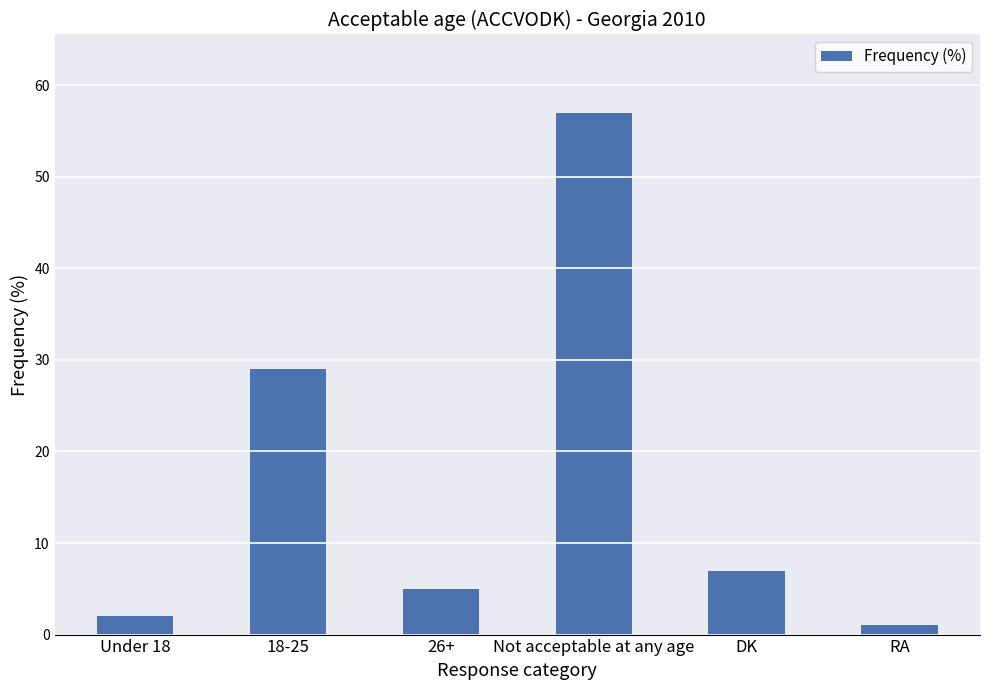

Which label corresponds to the largest value in the chart?

Not acceptable at any age